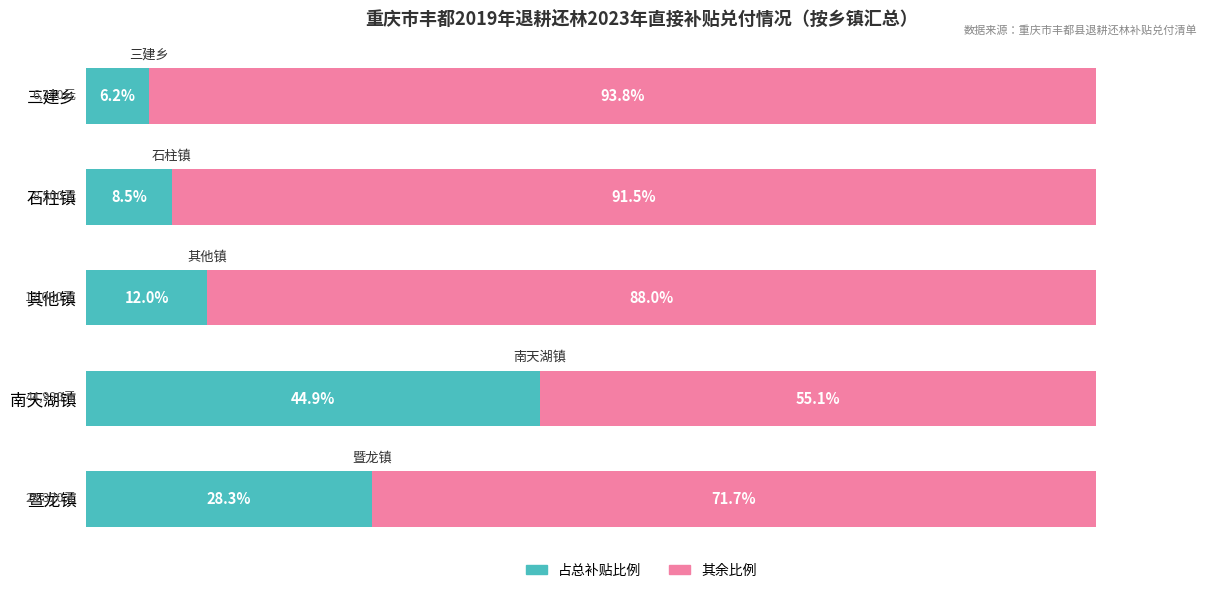

Rank the categories by 占总补贴比例 value from lowest to highest.

三建乡, 石柱镇, 其他镇, 暨龙镇, 南天湖镇